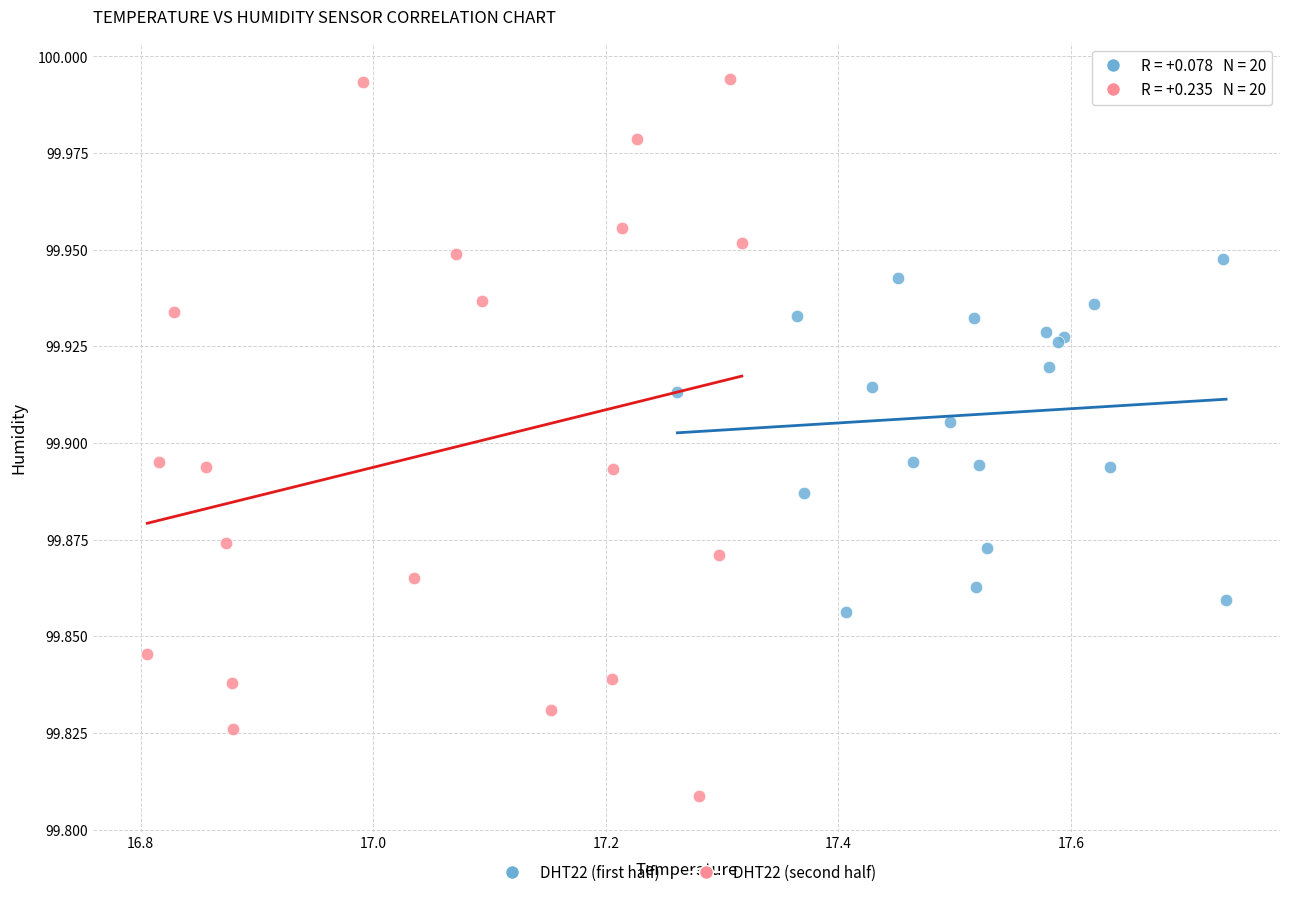

Which series reaches the minimum Y coordinate?

DHT22 (second half)